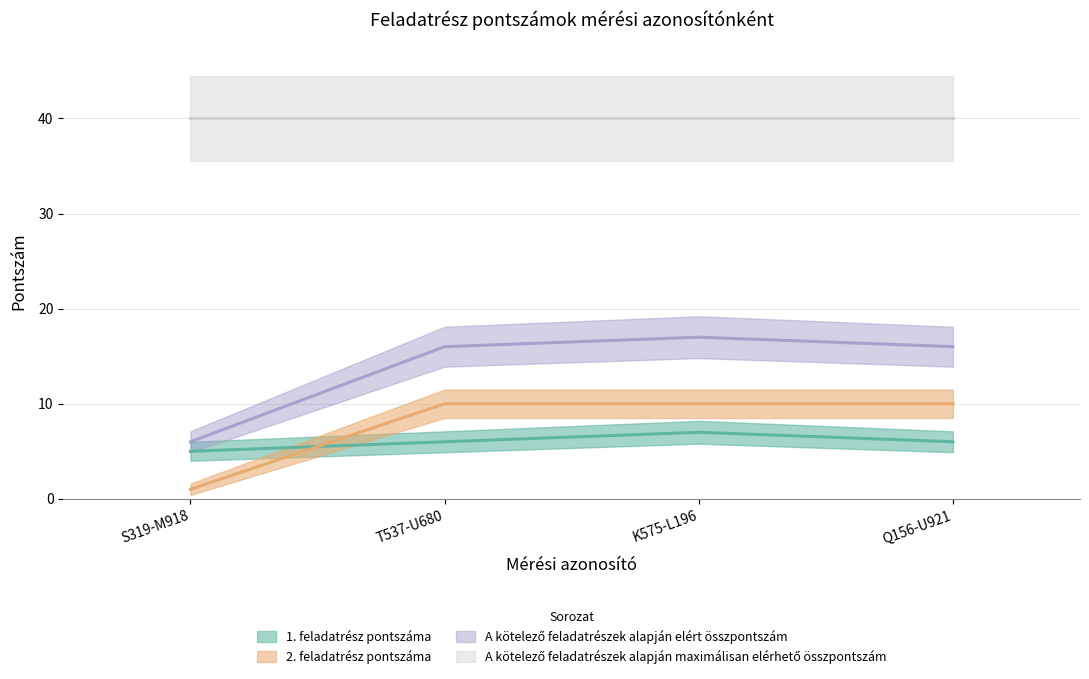

What is the label of the 3rd point from the left?

K575-L196